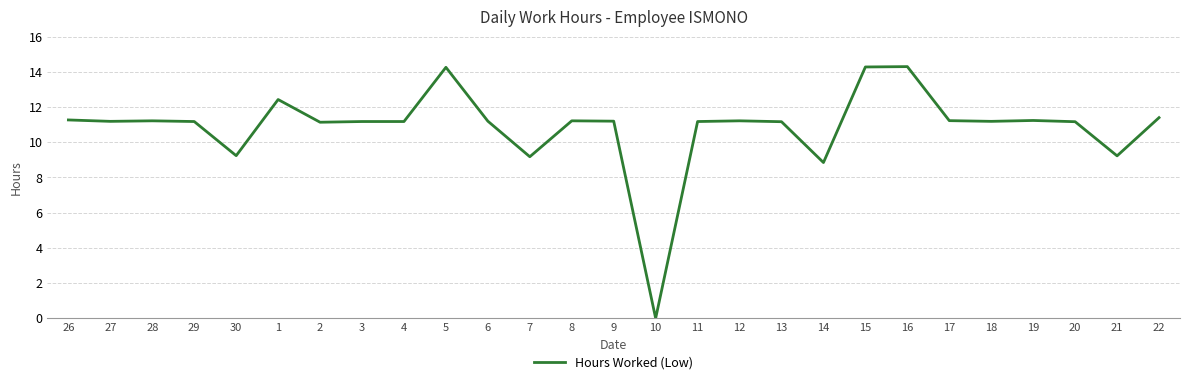

What is the ratio of the value at 6 to the value at 18?

1.0